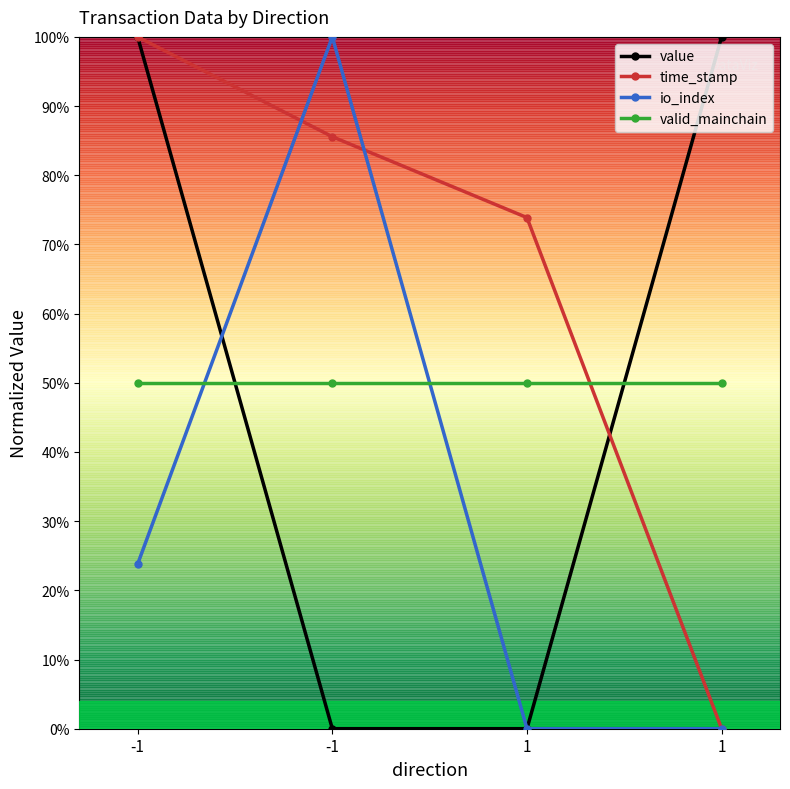

Which category has the highest value in the value series?

-1